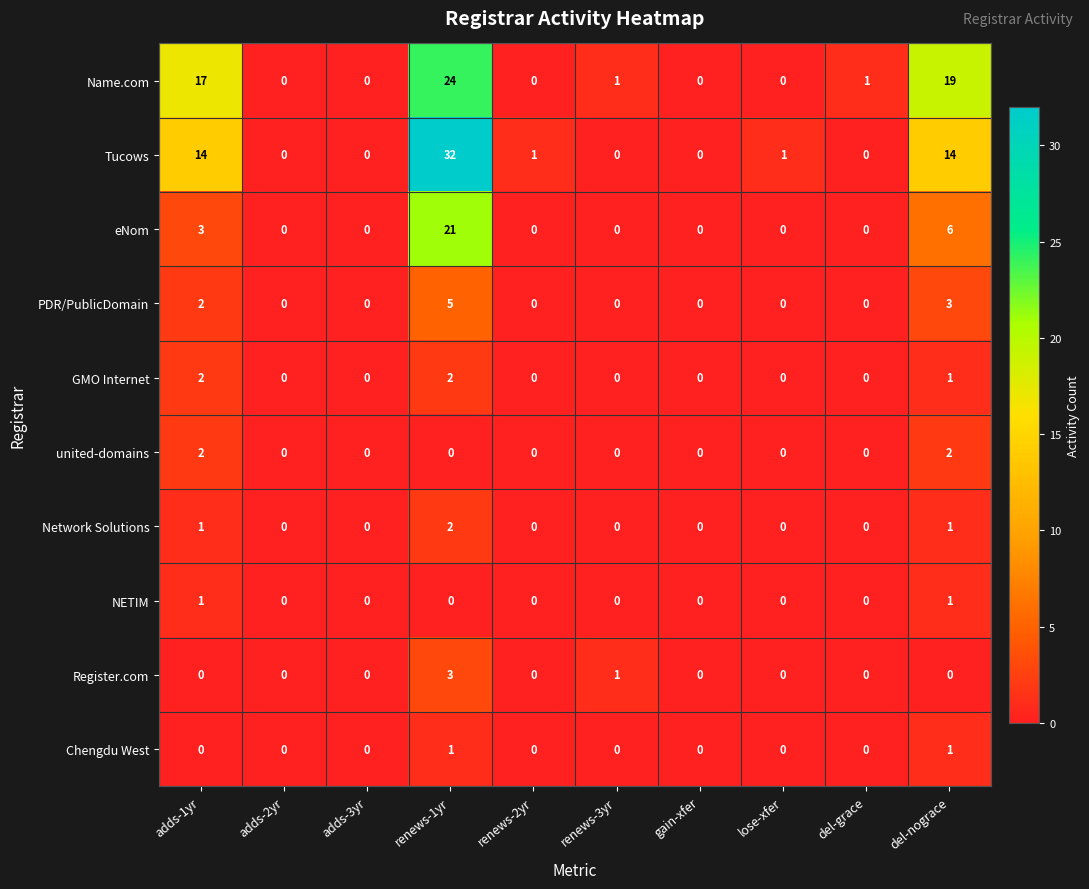

True or false: Register.com has a value of 0 at gain-xfer.

True